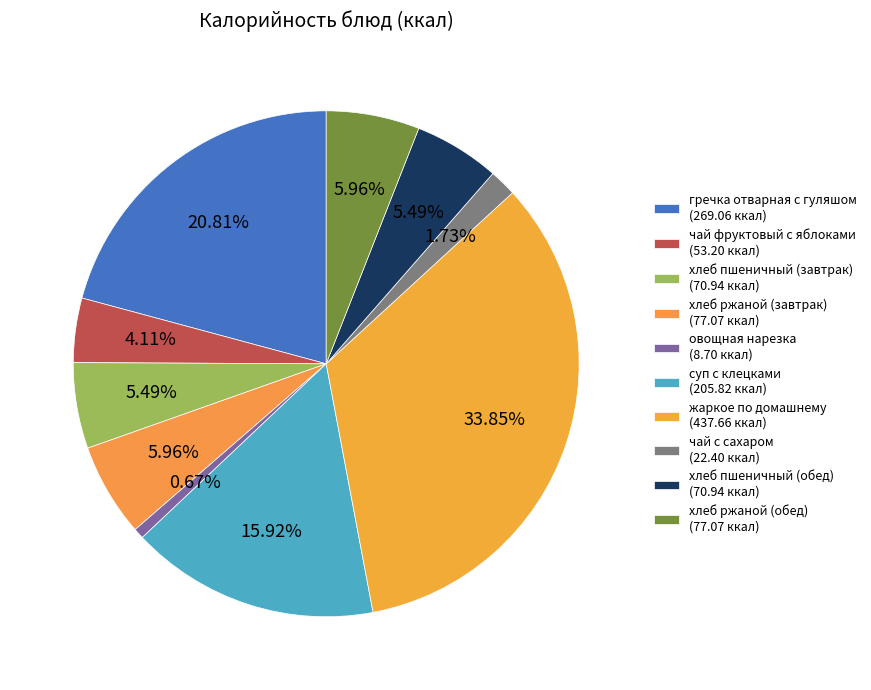

What percentage is NOT represented by овощная нарезка?

99.3%